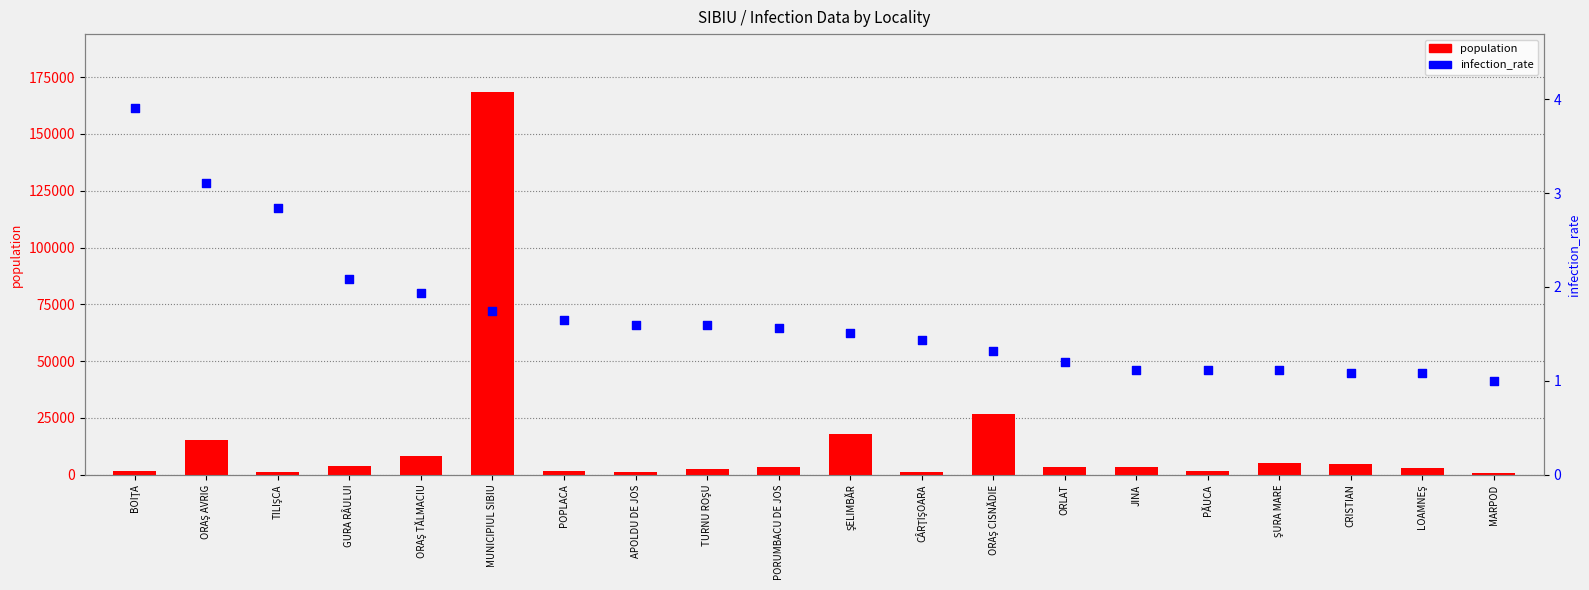

Which series has the largest total across all categories?

population